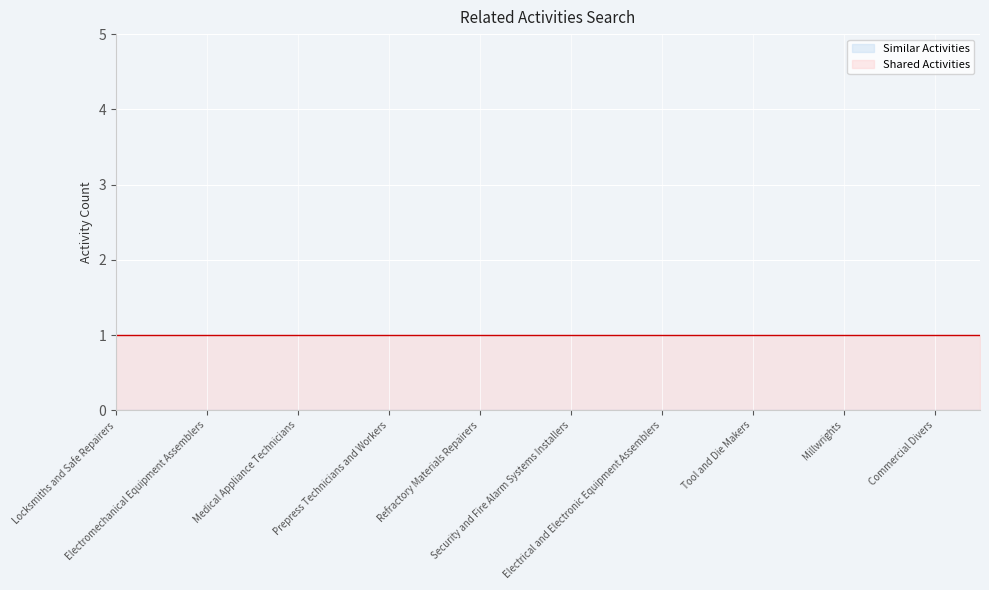

What is the lowest value of the Shared Activities series?

1